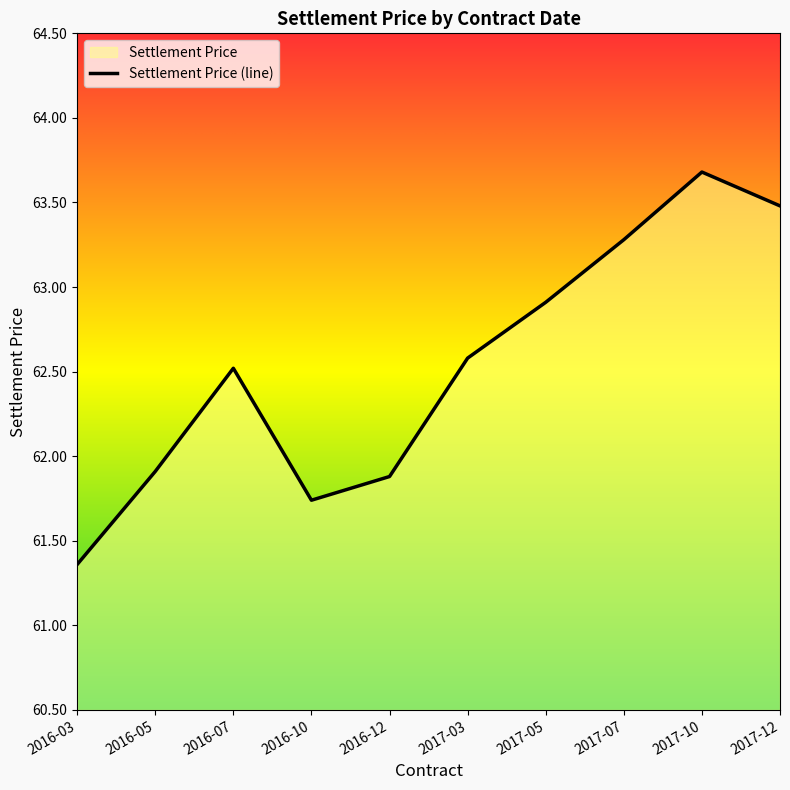

What is the sum of the values at 2017-03 and 2016-03?

123.9